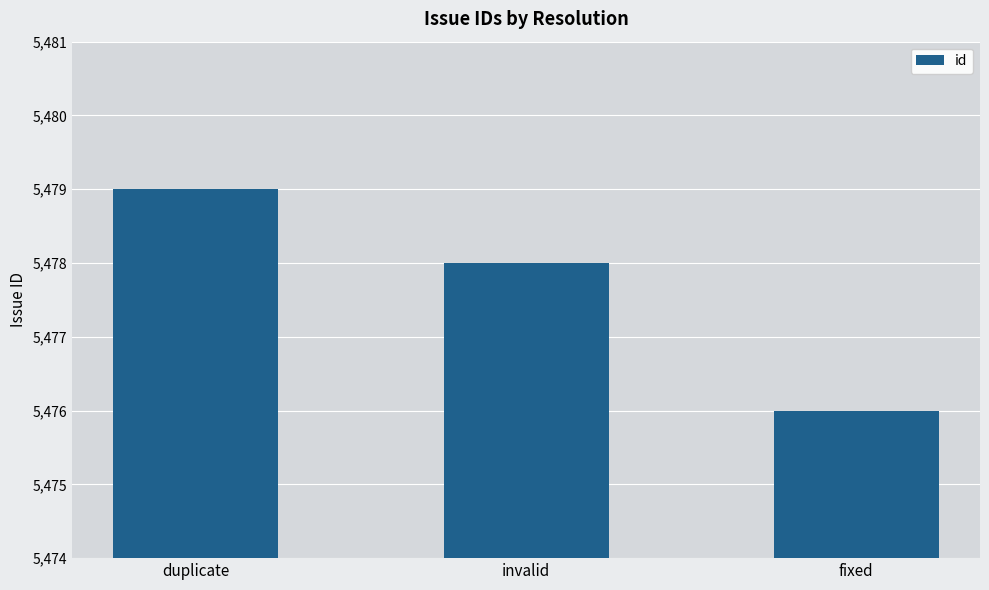

List the labels in order of value, smallest first.

fixed, invalid, duplicate